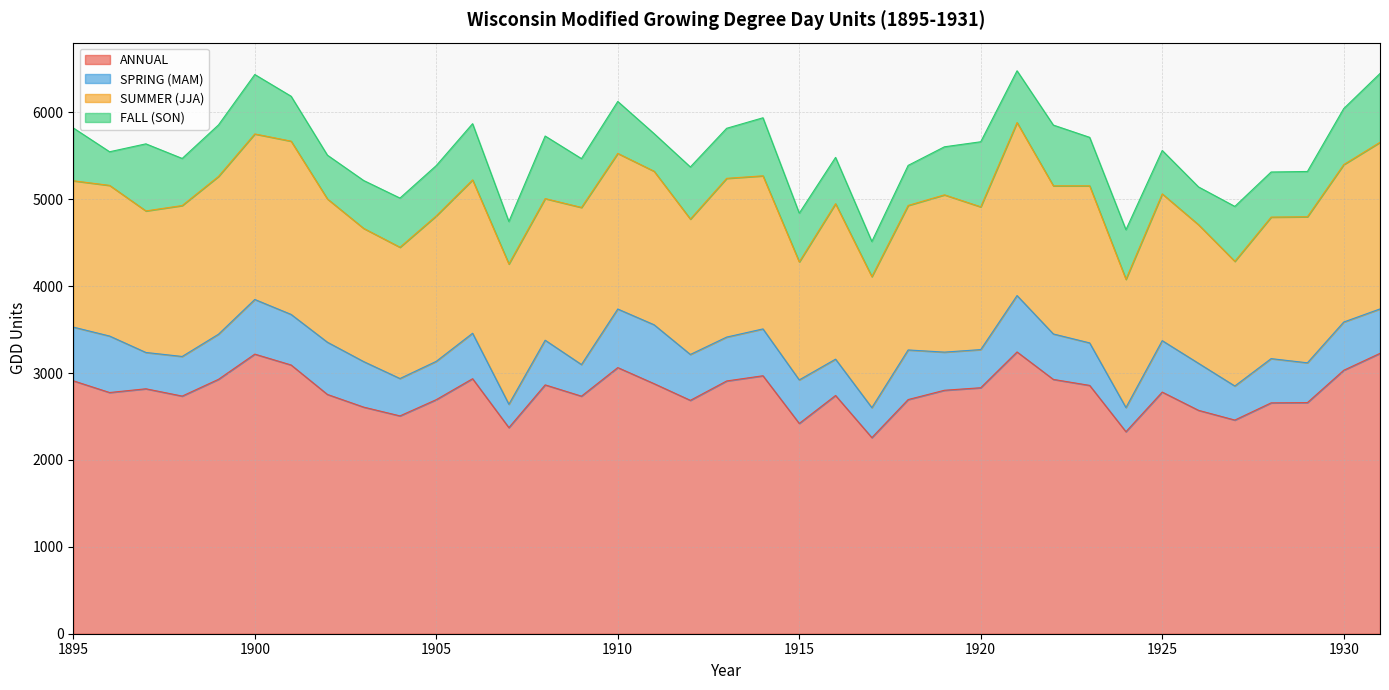

True or false: SUMMER (JJA) has a value of 1684 at 1895.

True